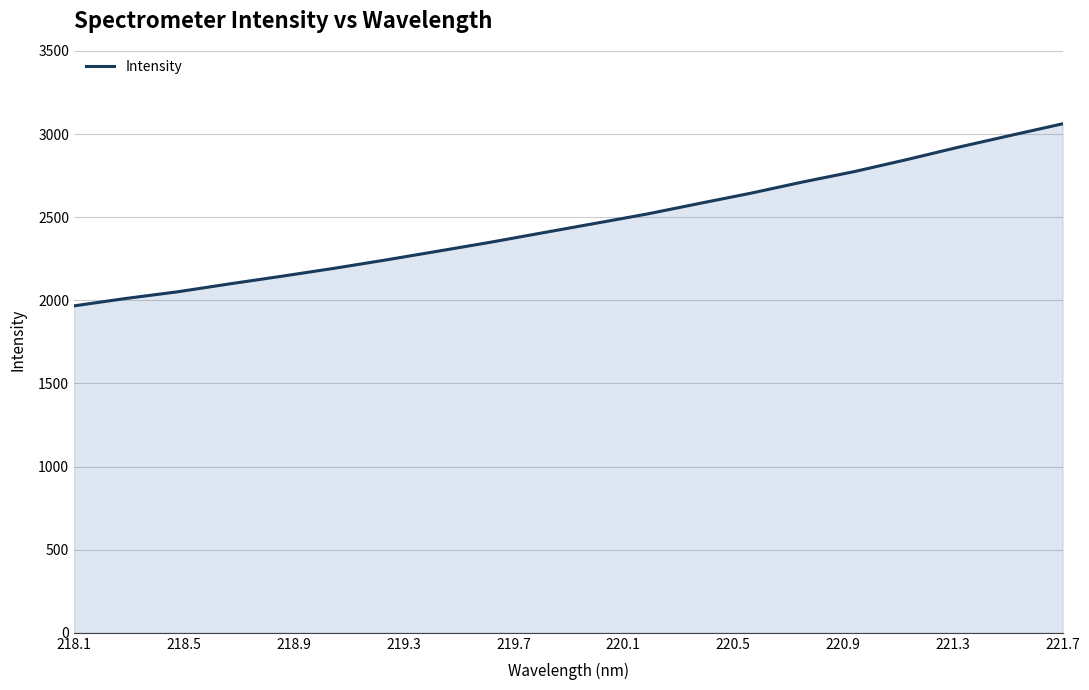

Reading right to left, what are all the values shown in this chart?

3061.9	2992.1	2921.4	2846.4	2774.9	2711.8	2644.2	2581.8	2518.6	2462.2	2406.0	2349.4	2296.1	2243.3	2192.8	2145.3	2099.5	2051.7	2011.3	1966.7